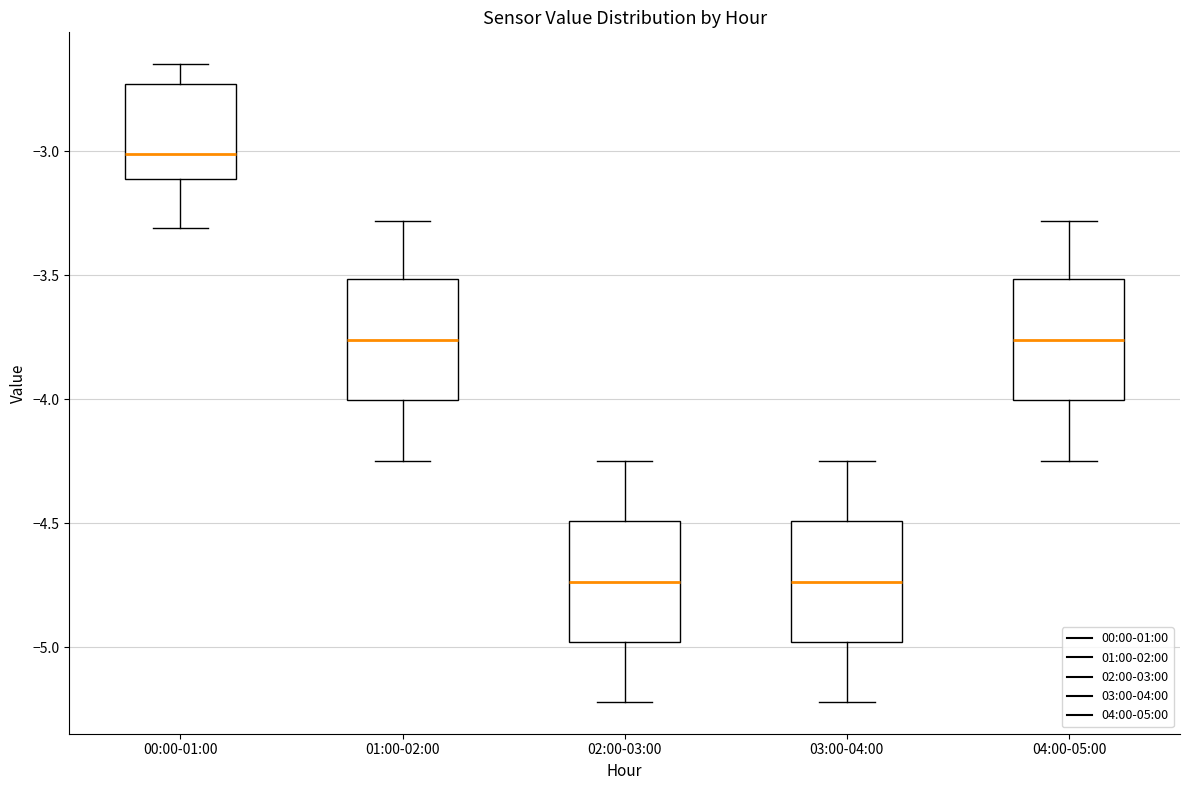

Reading left to right, transcribe this box plot: for each box, give where its median line is, the range the box spans, and where its two whiskers end, as read against the y-axis. The values are not printed on the chart, so give them approximately, as read against the axis.

00:00-01:00: median -3.00, box -3.10 to -2.75, whiskers -3.30 to -2.65
01:00-02:00: median -3.75, box -4.00 to -3.50, whiskers -4.25 to -3.30
02:00-03:00: median -4.75, box -5.00 to -4.50, whiskers -5.20 to -4.25
03:00-04:00: median -4.75, box -5.00 to -4.50, whiskers -5.20 to -4.25
04:00-05:00: median -3.75, box -4.00 to -3.50, whiskers -4.25 to -3.30